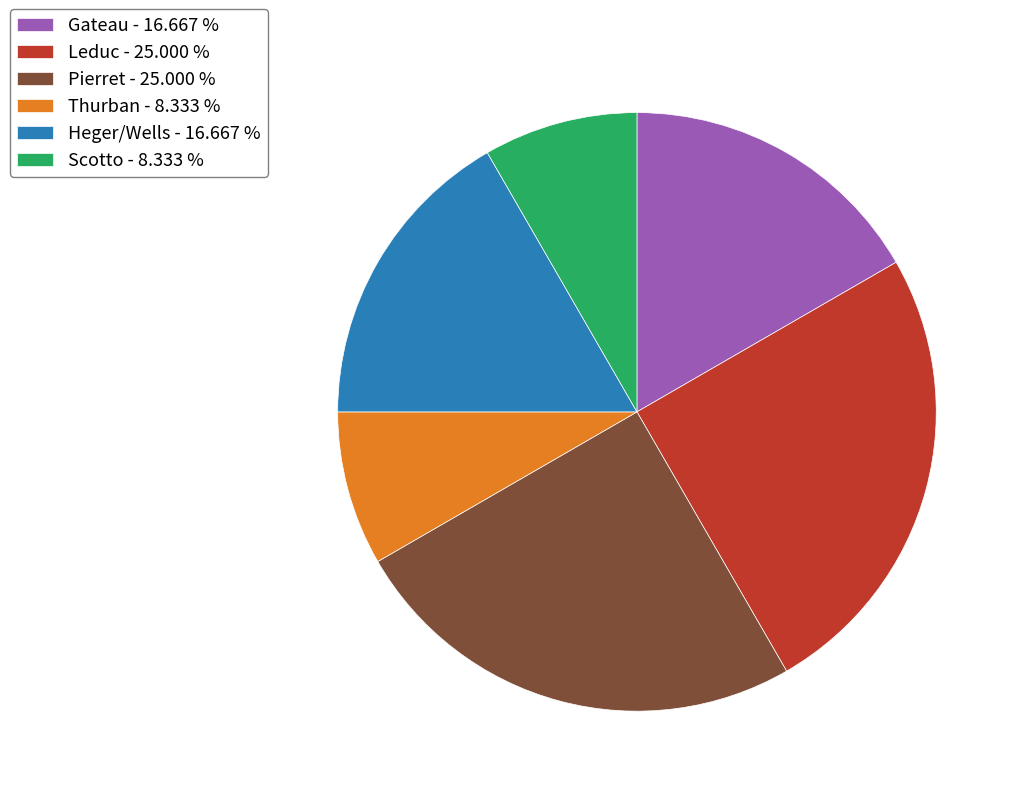

How many segments does this pie chart have?

6